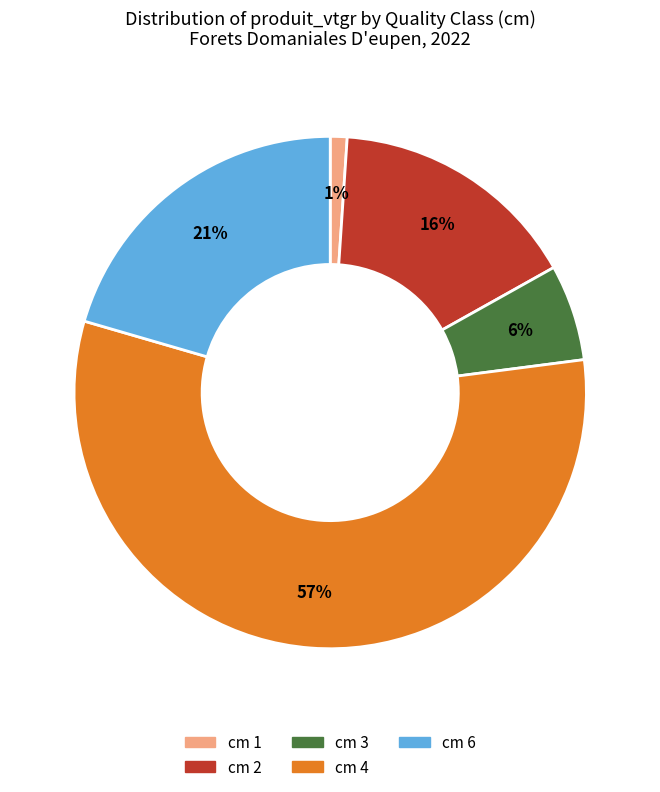

What is the largest slice in the pie chart?

cm 4